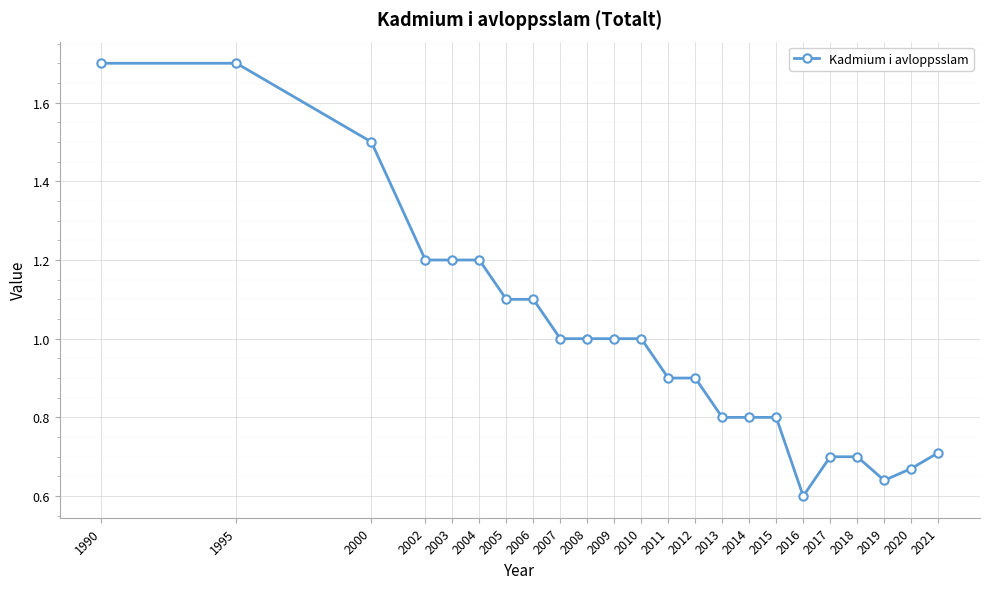

What is the greatest value displayed?

1.7